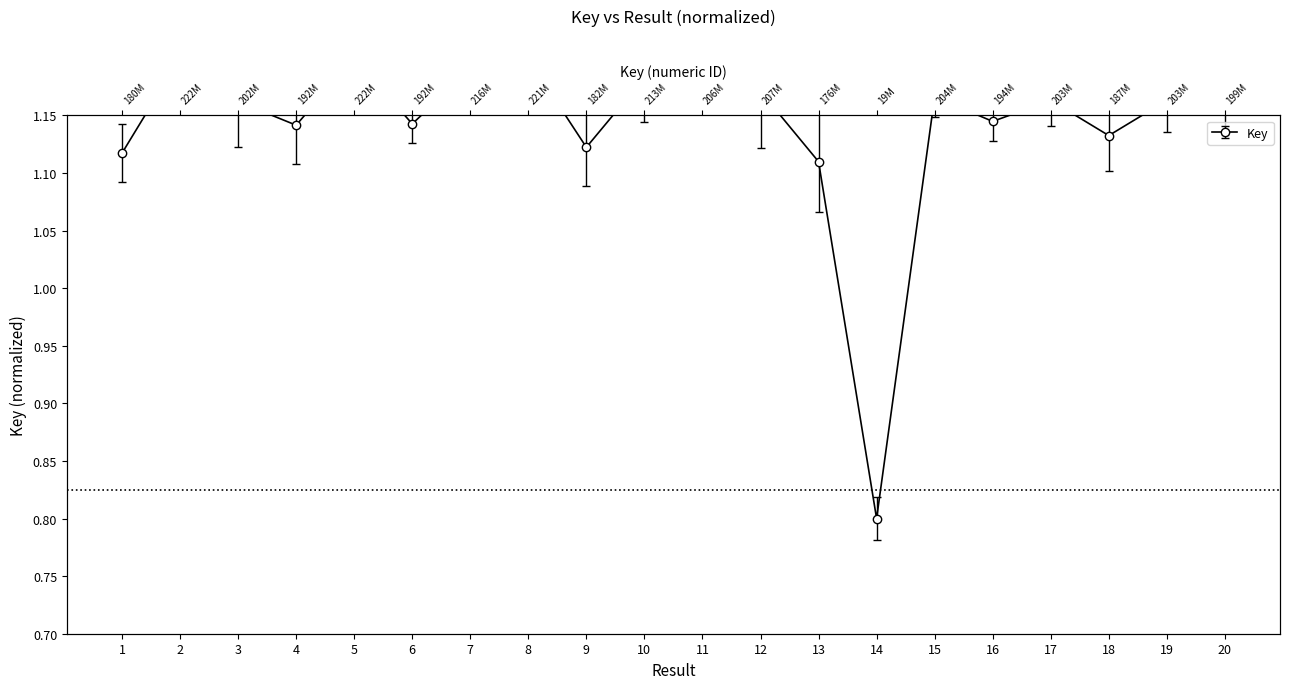

Is this an area chart (filled region under the line)?

No